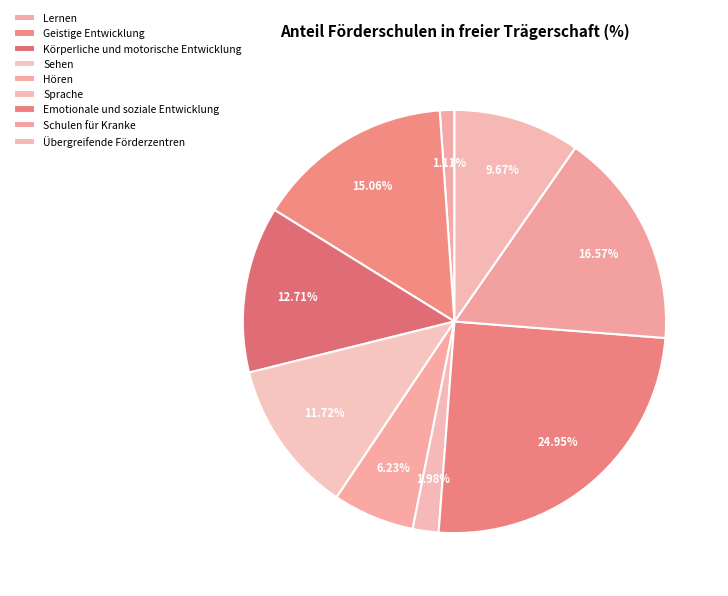

What is the smallest slice in the pie chart?

Lernen